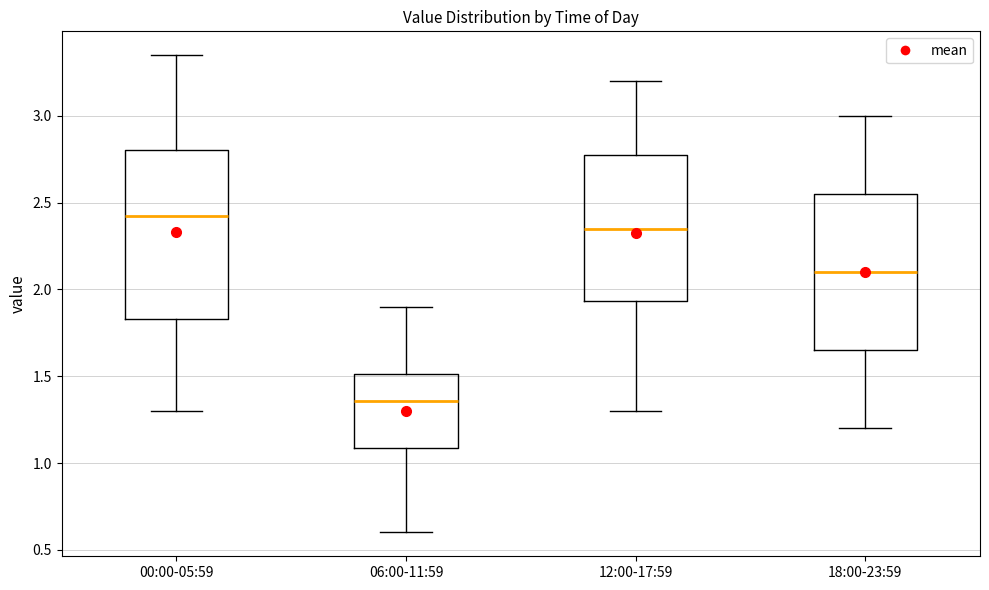

Reading left to right, transcribe this box plot: for each box, give where its median line is, the range the box spans, and where its two whiskers end, as read against the y-axis. The values are not printed on the chart, so give them approximately, as read against the axis.

00:00-05:59: median 2.45, box 1.85 to 2.80, whiskers 1.30 to 3.35
06:00-11:59: median 1.35, box 1.10 to 1.50, whiskers 0.60 to 1.90
12:00-17:59: median 2.35, box 1.95 to 2.80, whiskers 1.30 to 3.20
18:00-23:59: median 2.10, box 1.65 to 2.55, whiskers 1.20 to 3.00